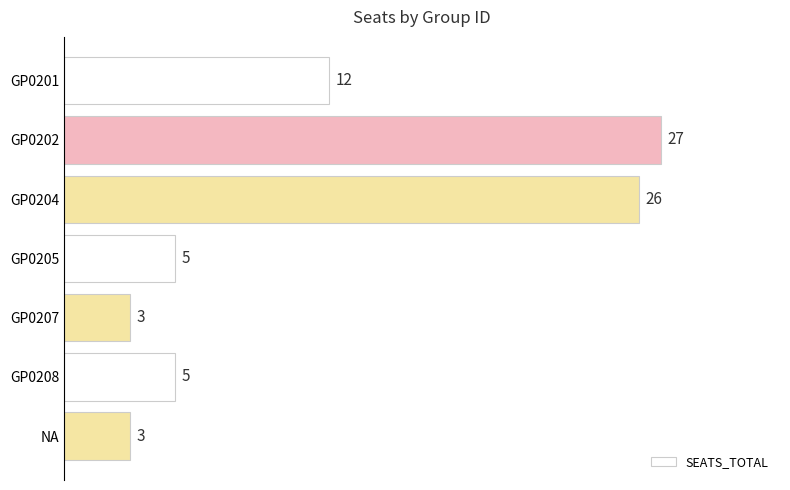

The chart shows a value of 10 at GP0202. True or false?

False